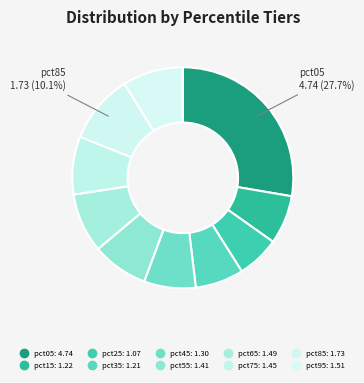

Which has a higher value, pct85 or pct95?

pct85